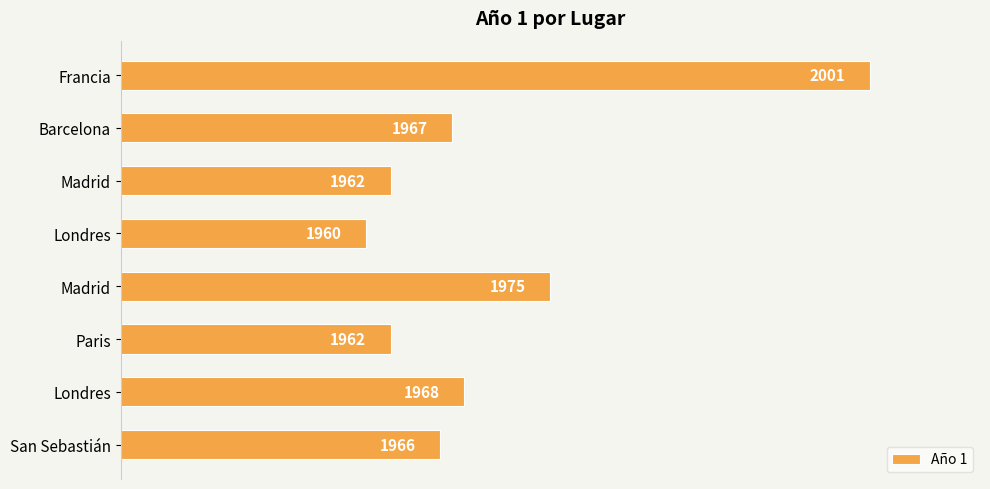

Which category has the highest value across all series?

Francia